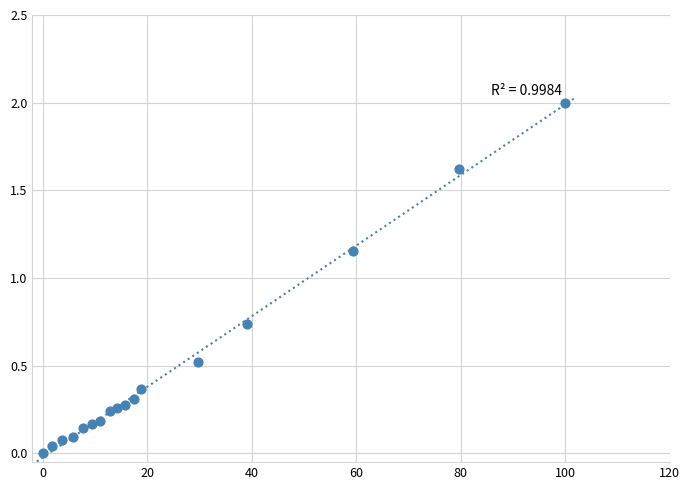

What is the range of Y values (max minus min)?

2.0